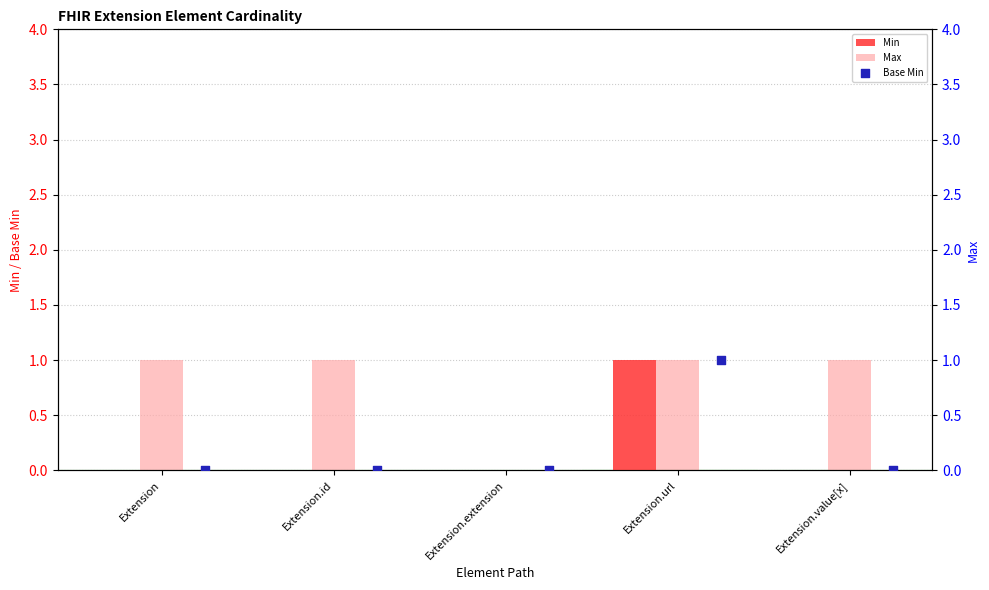

Which series has the largest total across all categories?

Max